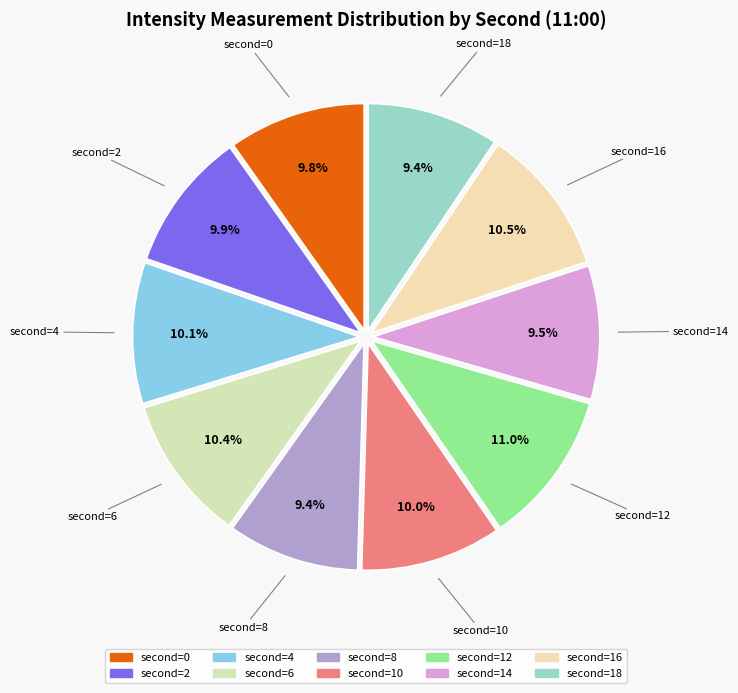

Does any single category account for the majority?

No